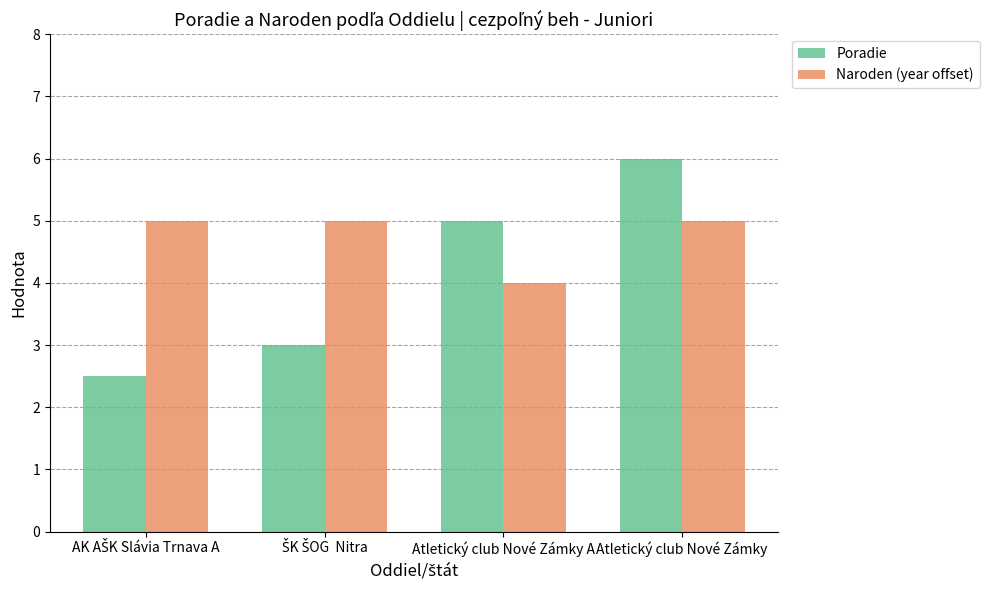

Which series has the widest spread of values?

Poradie